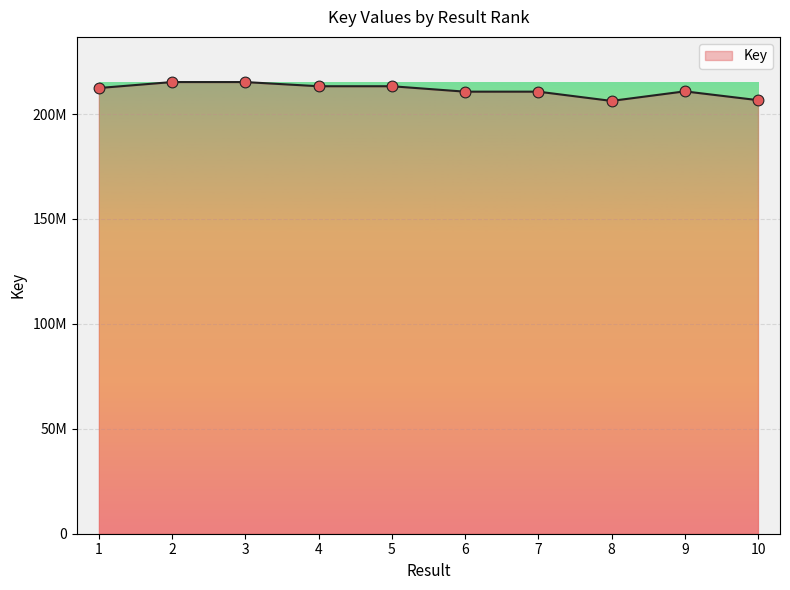

What is the ratio of the value at 4 to the value at 6?

1.0